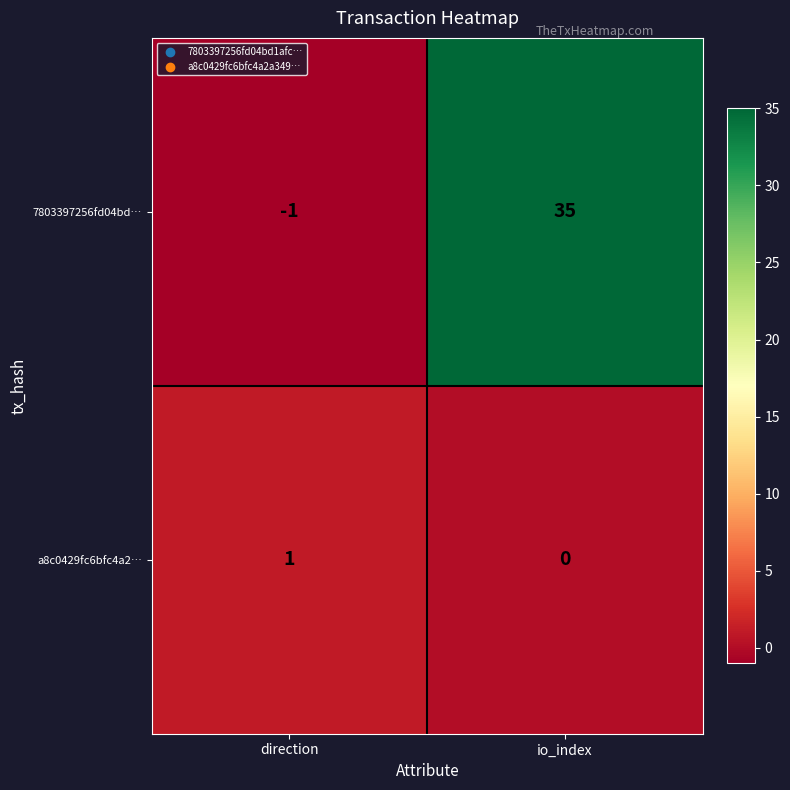

Rank the series at direction from highest to lowest value.

a8c0429fc6bfc4a2…, 7803397256fd04bd…